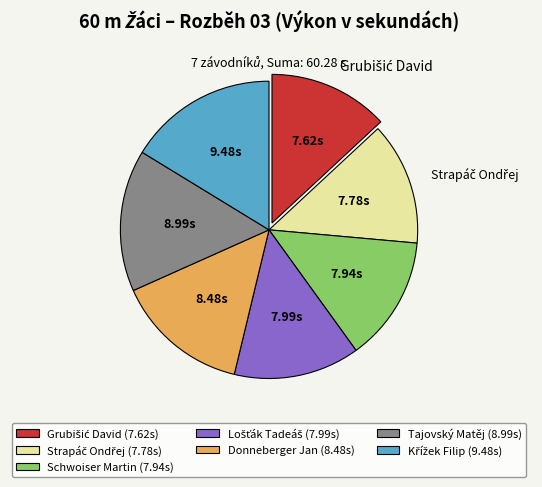

Is there a majority slice in this chart?

No